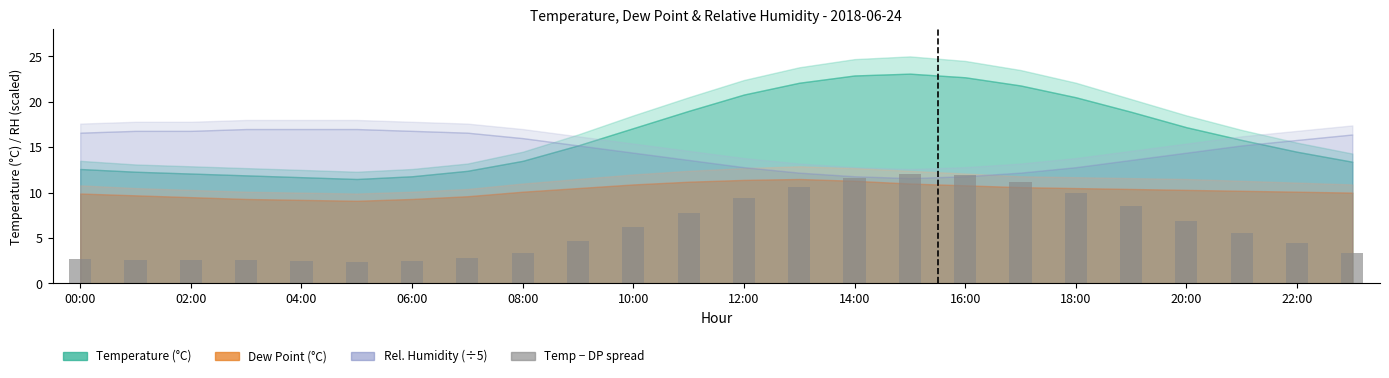

What is the maximum value shown in the chart?

12.1